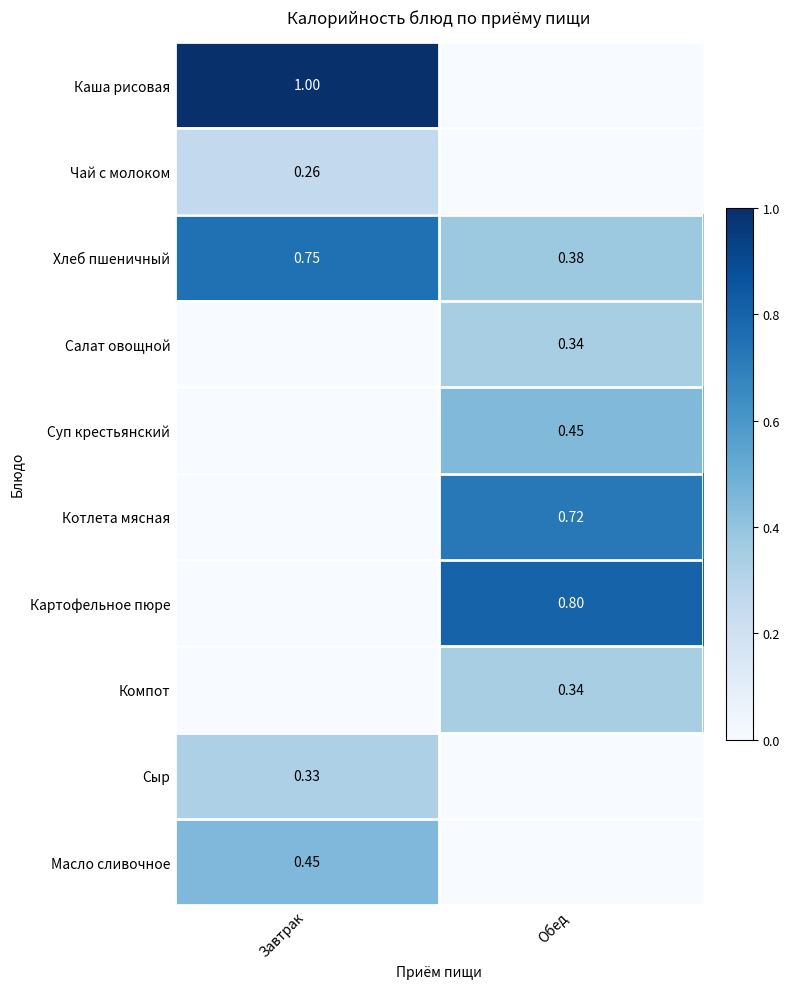

How many data points does each series have?

2